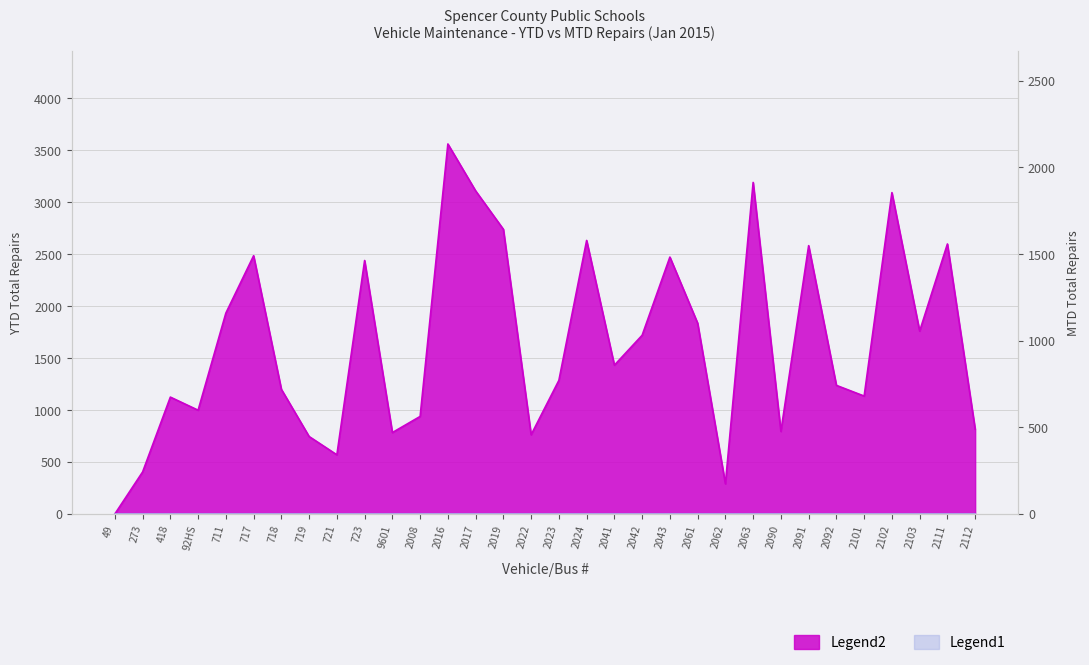

How many values are below 1431?

16